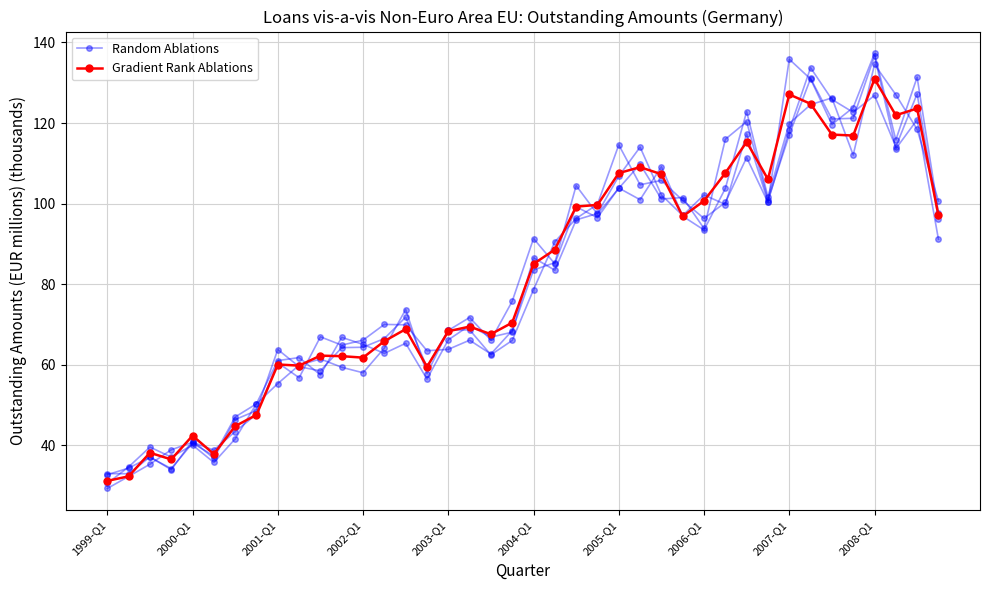

List the series in order of their peak value, highest first.

Random Ablations, Gradient Rank Ablations